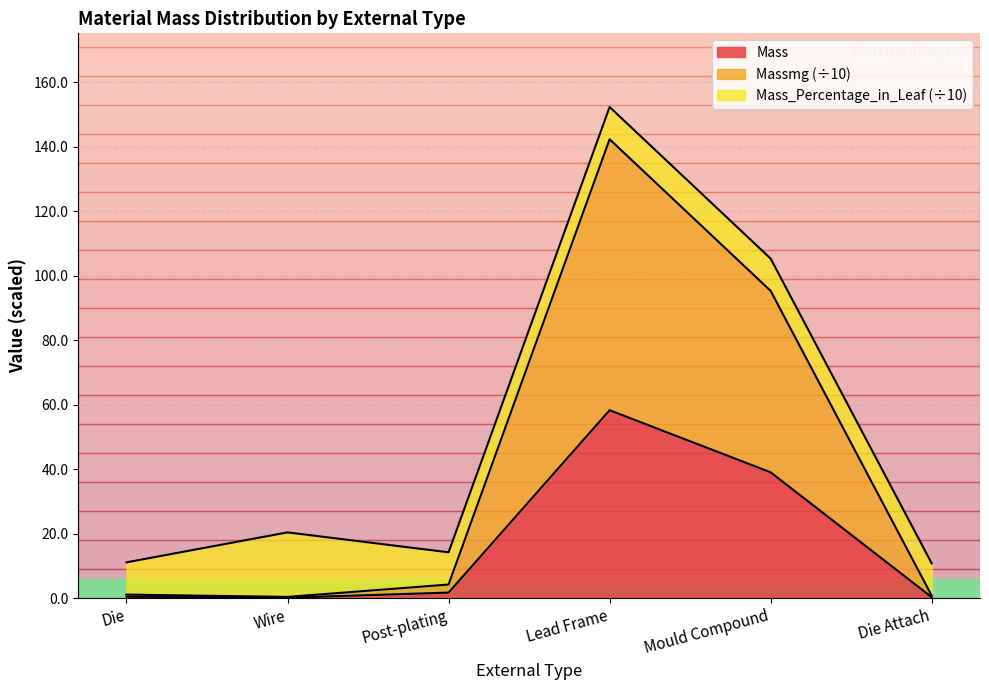

The Mass series shows 39.0 at Mould Compound. True or false?

True